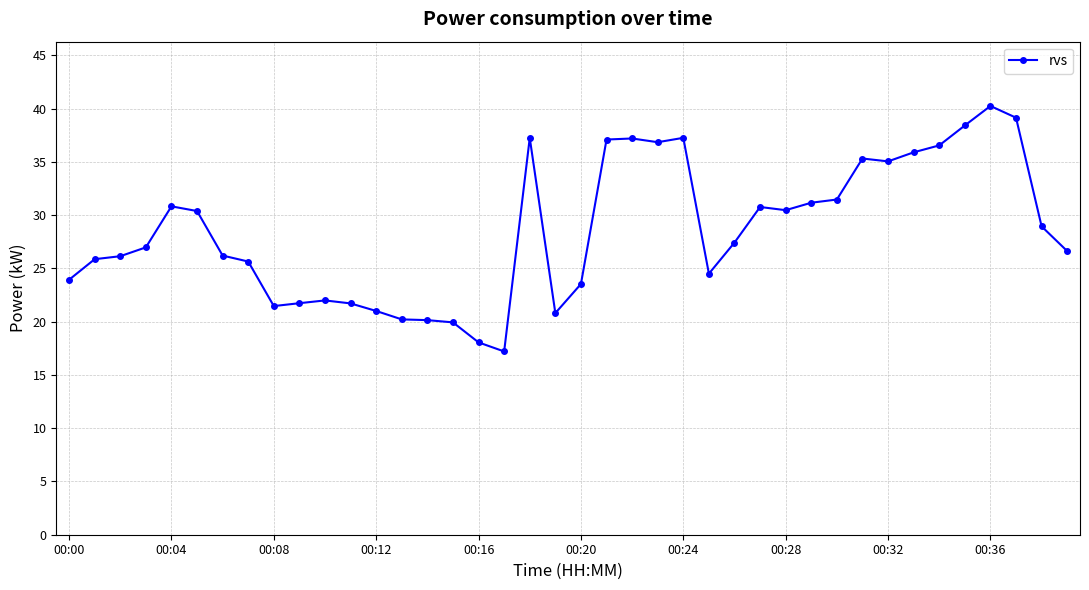

What is the difference between the second highest and minimum values?

21.9